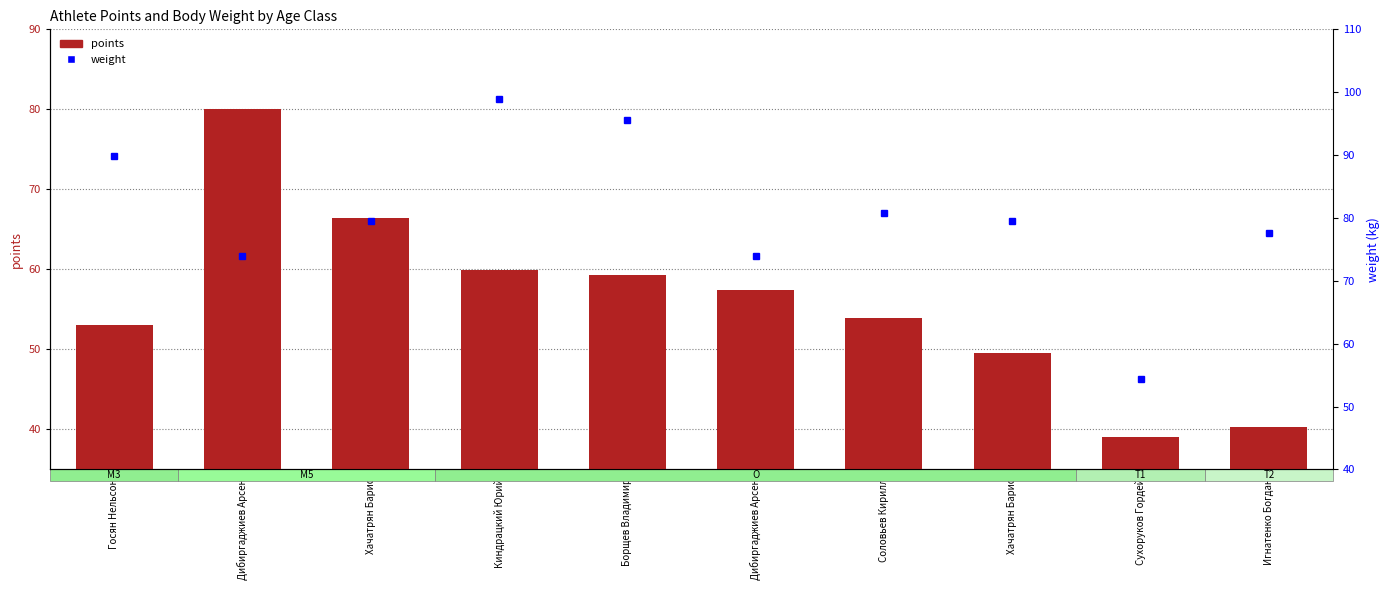

Is it true that points equals 39.1 at Сухоруков Гордей?

True